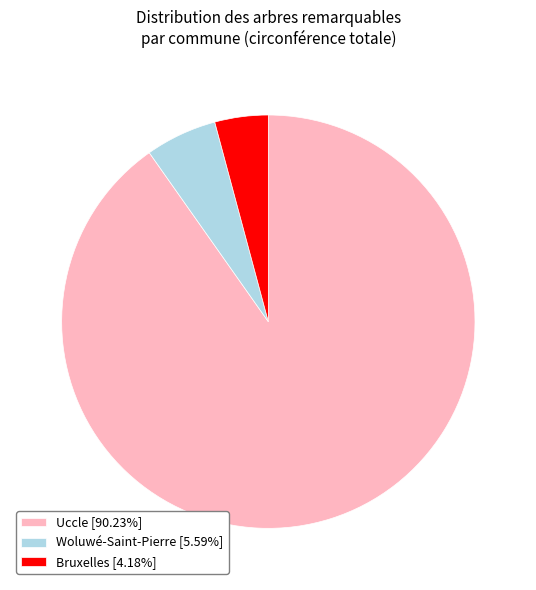

Combined, do Uccle [90.23%] and Woluwé-Saint-Pierre [5.59%] account for over 50%?

Yes